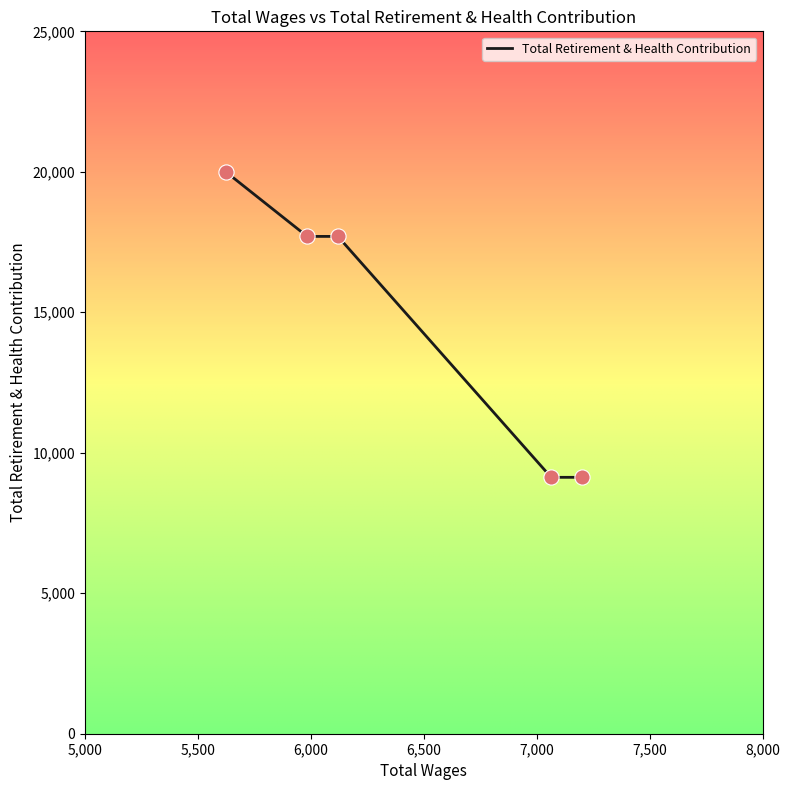

What is the minimum value shown in the chart?

9126